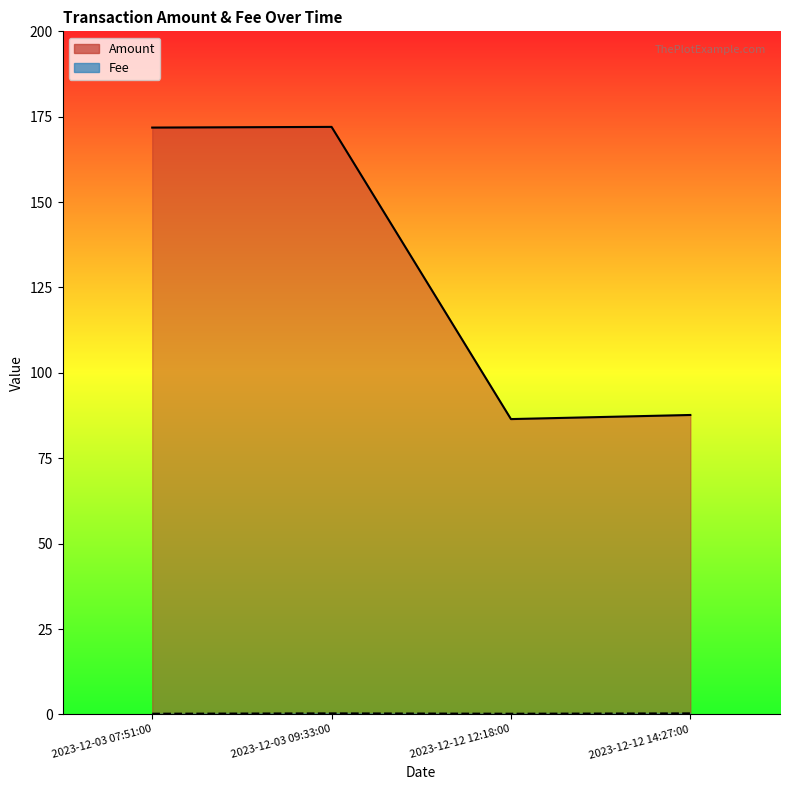

What is the highest value of the Fee series?

0.3